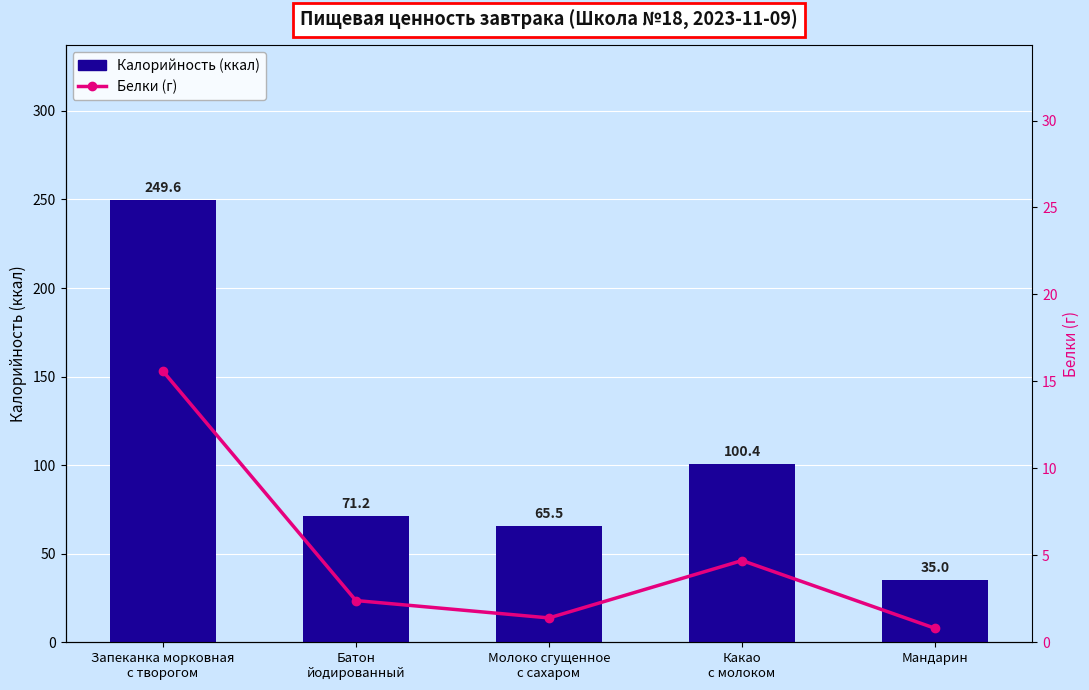

True or false: Белки (г) has a value of 0.8 at Мандарин.

True